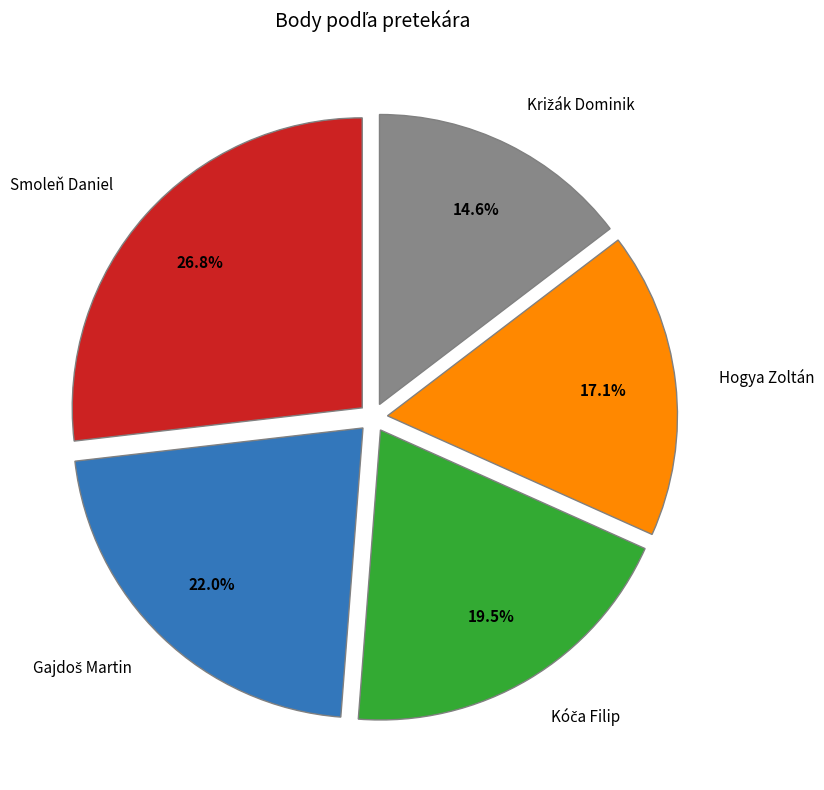

What portion of the pie excludes Hogya Zoltán?

82.9%